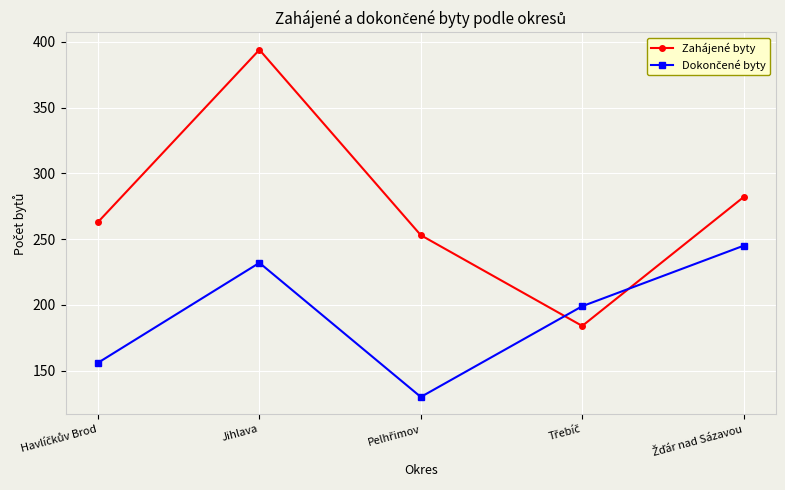

What is the spread (max minus min) of values at Jihlava?

162